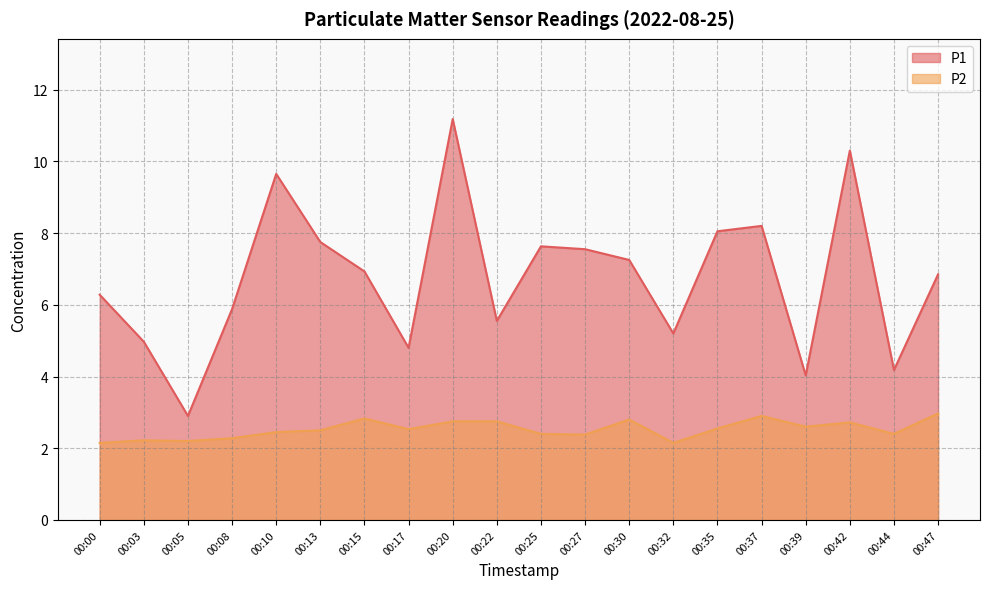

What is the maximum value shown in the chart?

11.2